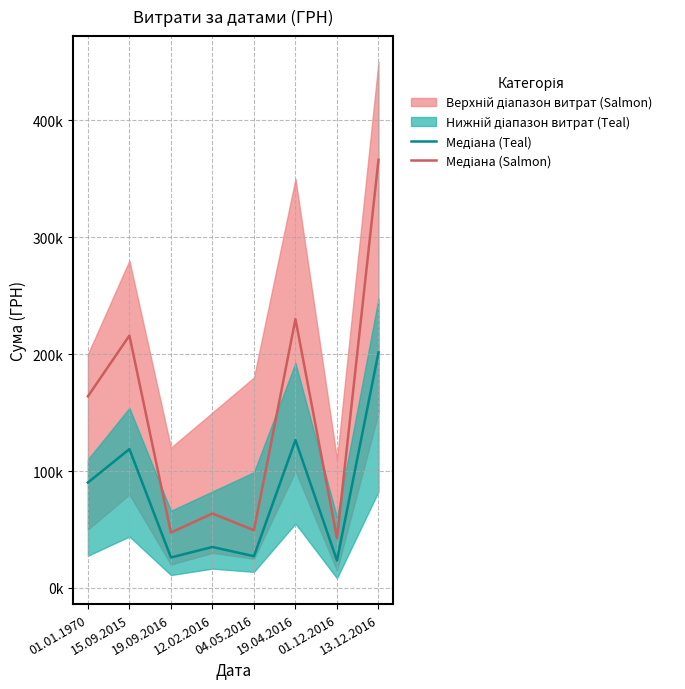

What is the average value of the Медіана (Teal) series?

81058.8